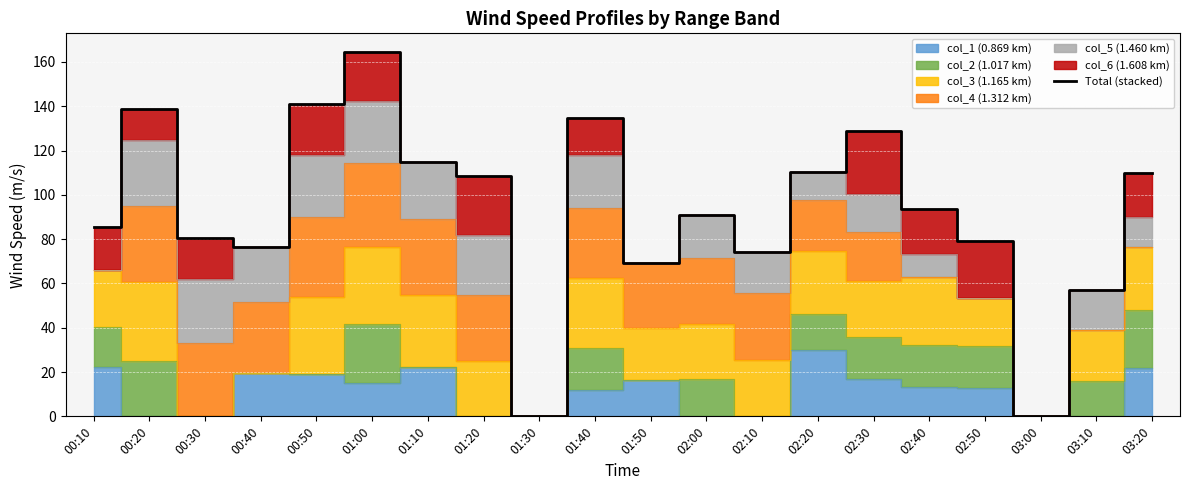

Does the chart display data point markers on the line(s)?

No